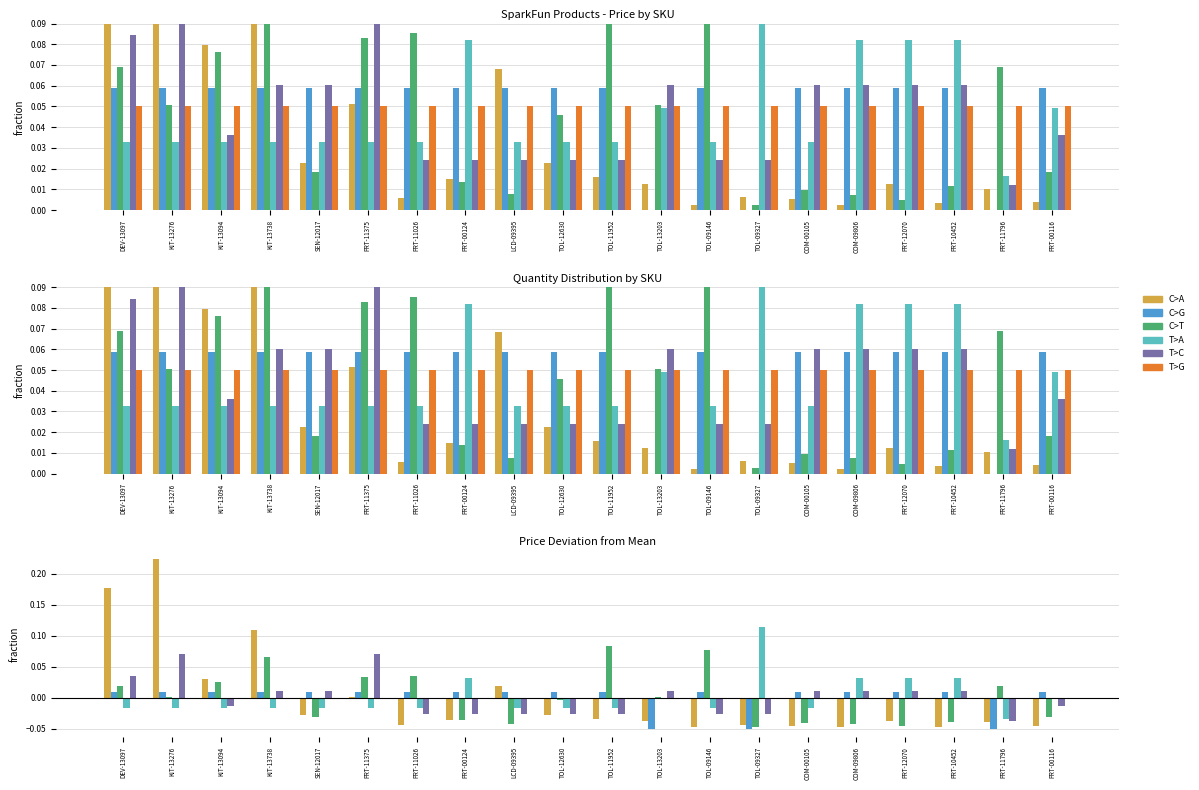

At how many categories does at least one series exceed 0?

20